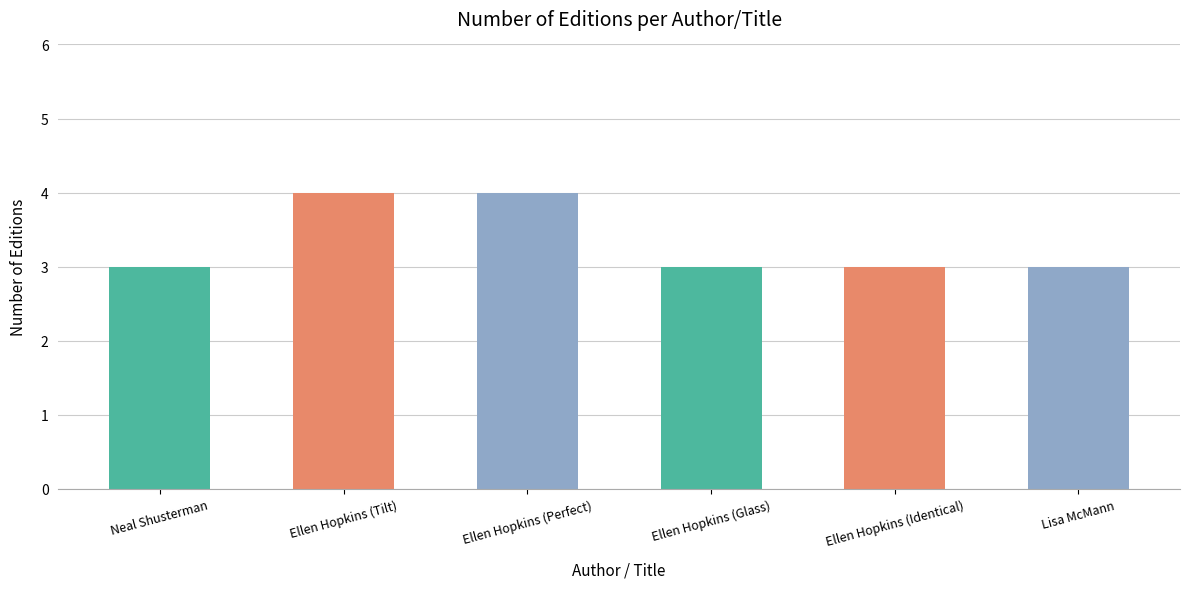

Count the values in the range 3 to 4.

6